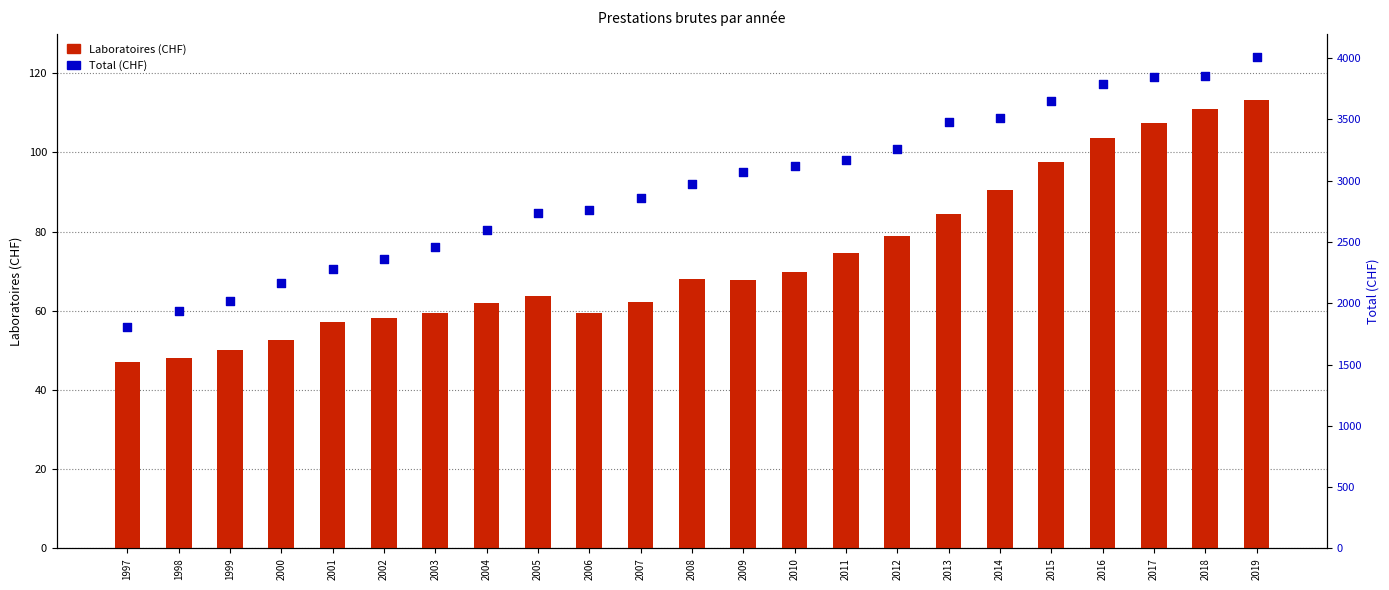

Which series contains the highest Y value?

Total (CHF)